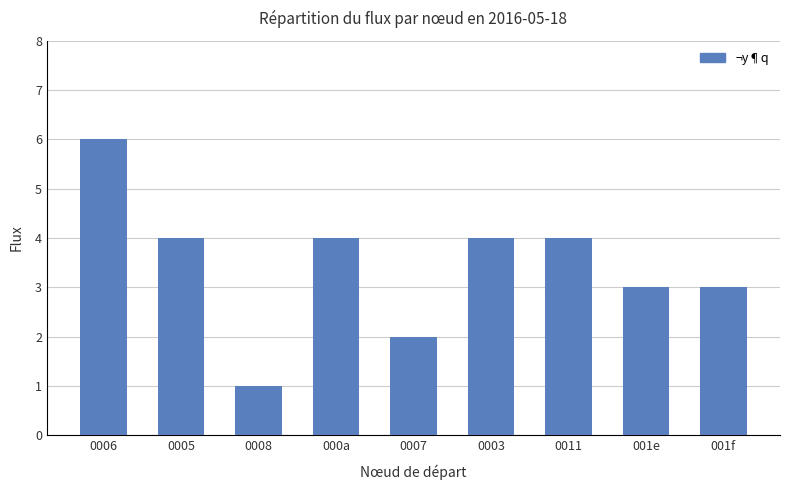

Does the chart contain any negative values?

No